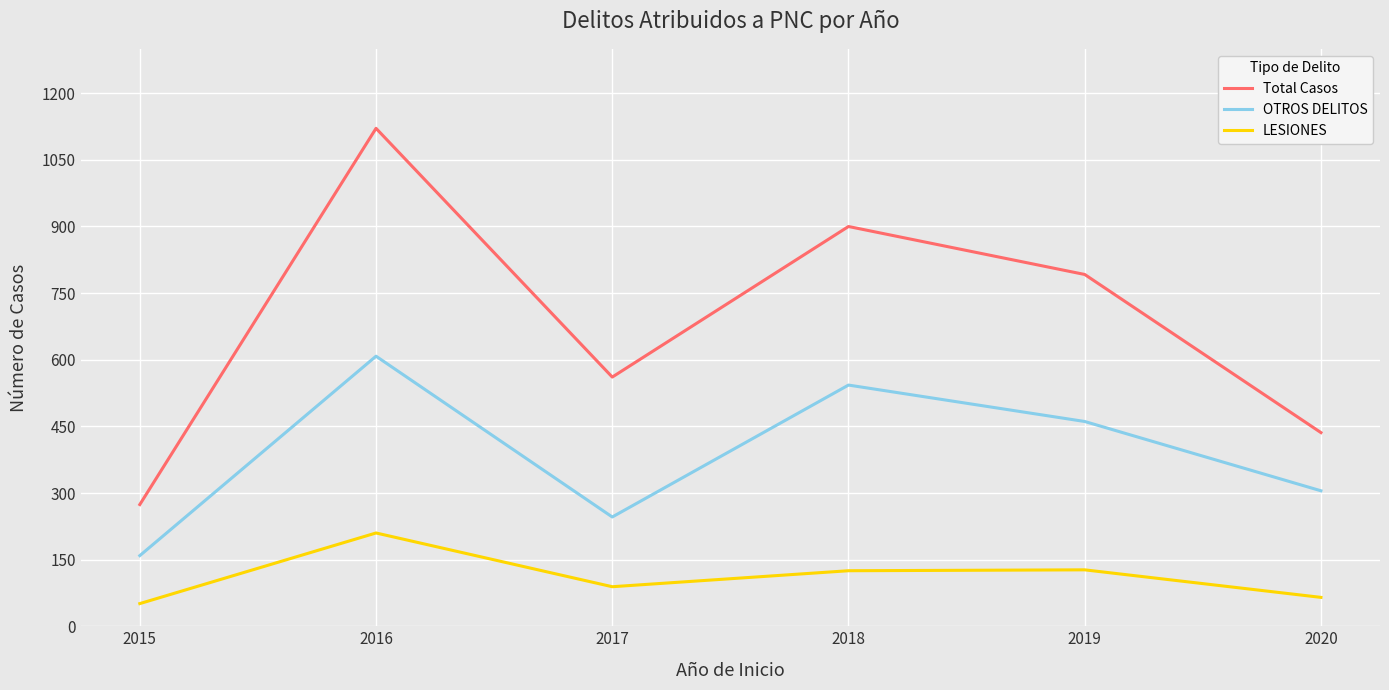

Between 2015 and 2017, which series saw the biggest shift?

Total Casos